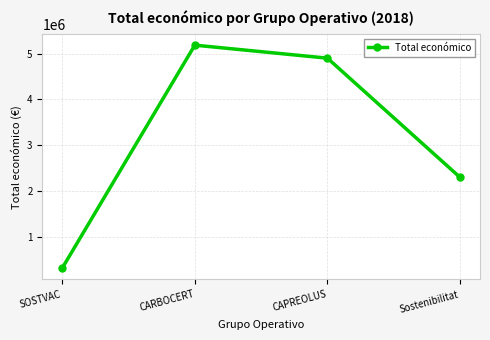

How many values are below 4902645?

2